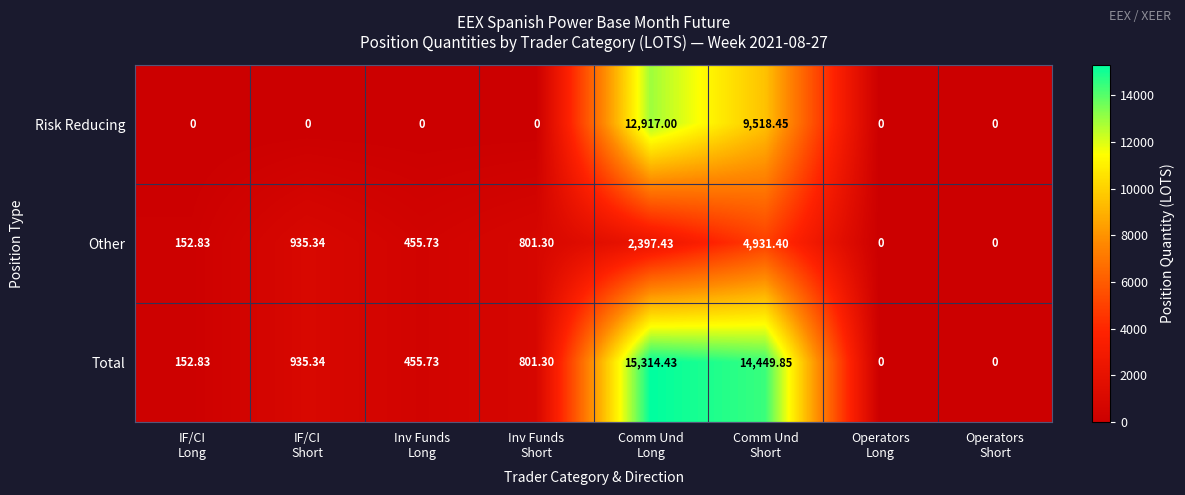

Which series has the largest total across all categories?

Total